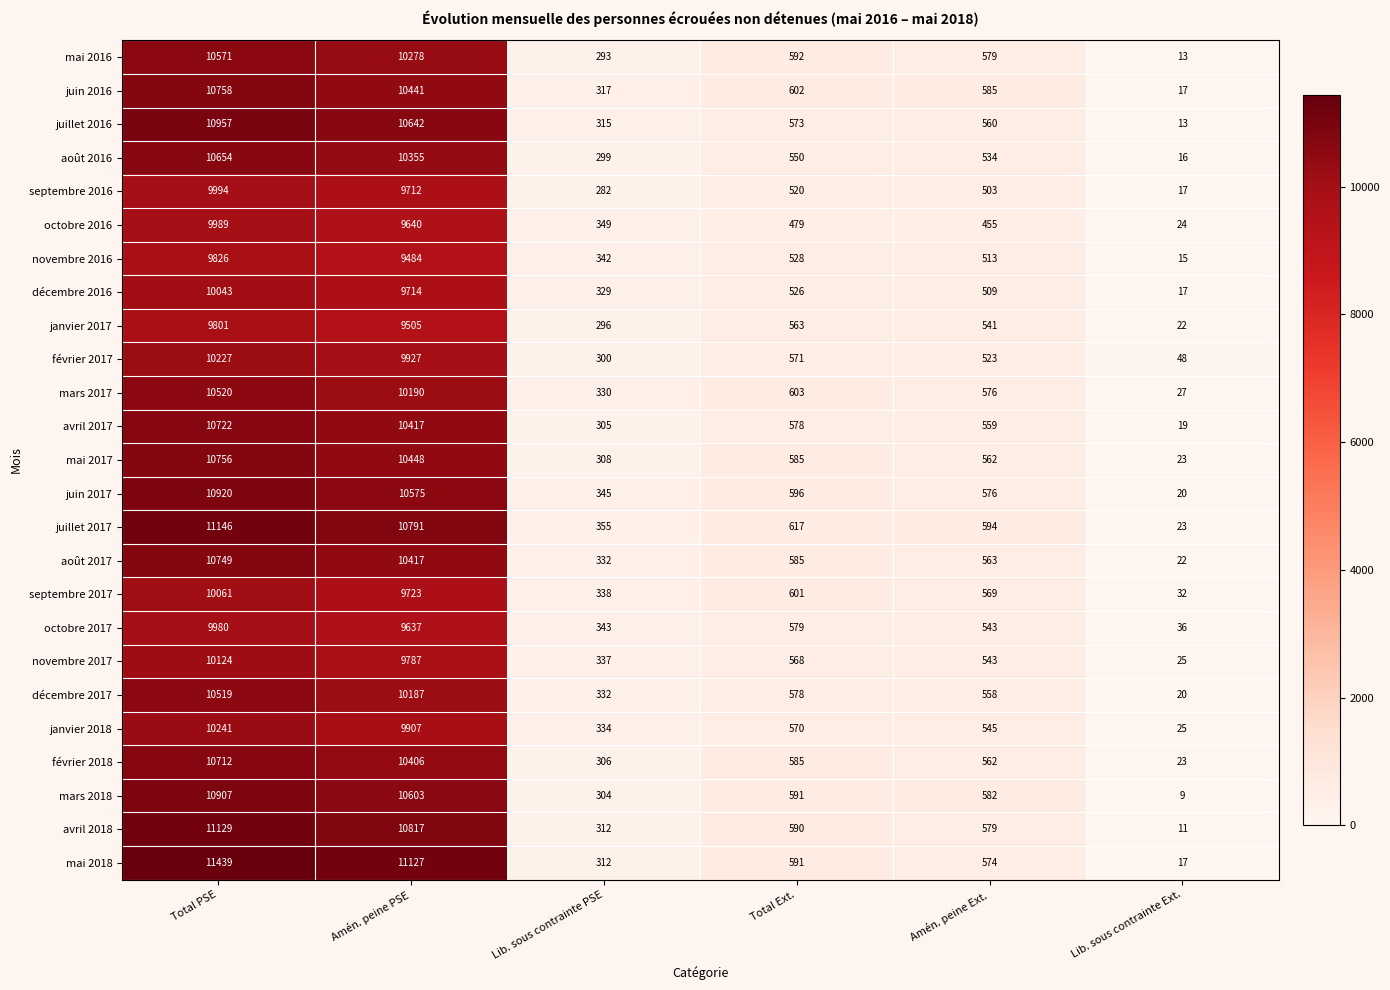

At which category does the chart reach its peak across all series?

Total PSE